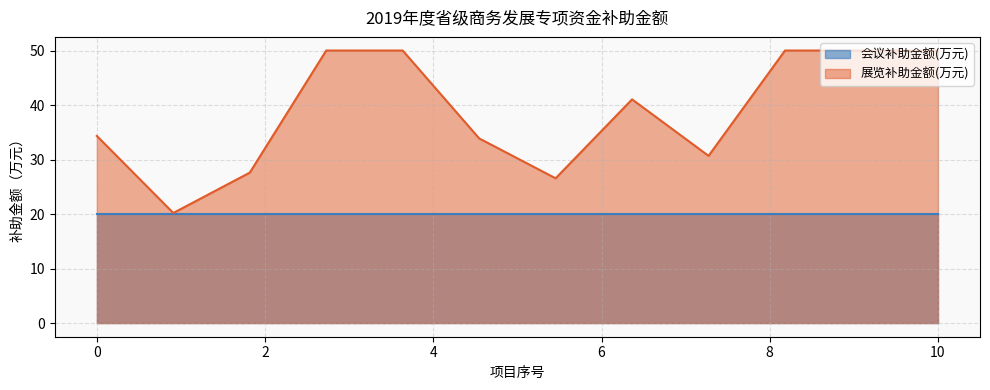

What is the lowest value of the 展览补助金额(万元) series?

20.2